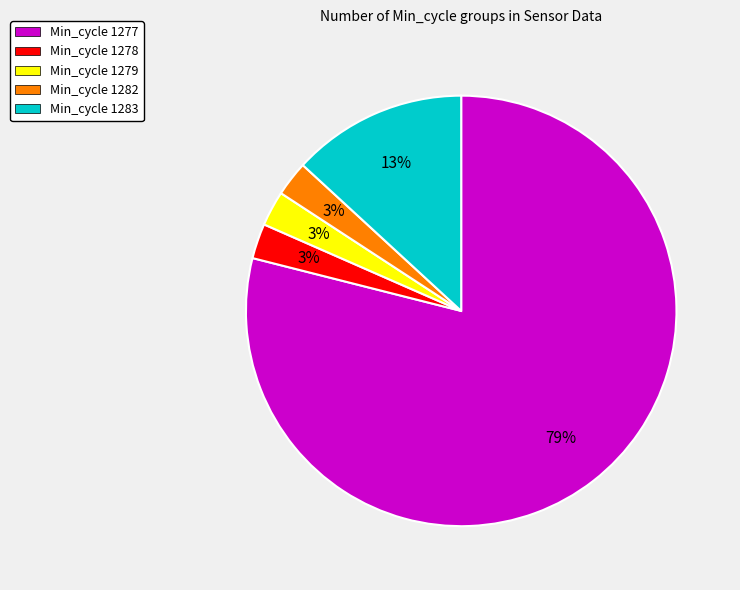

Between Min_cycle 1283 and Min_cycle 1277, which is larger?

Min_cycle 1277